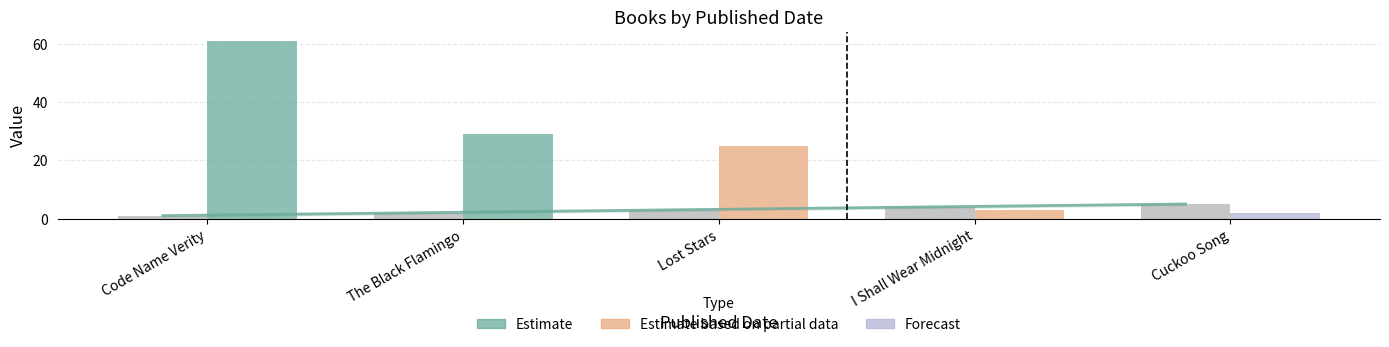

Count the values in the range 2 to 4.

3